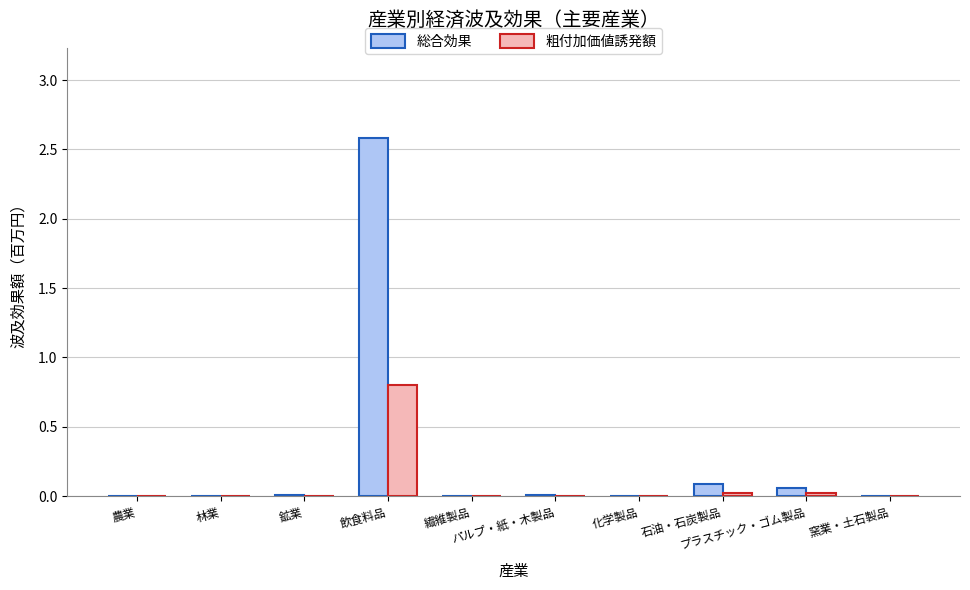

What is the maximum value shown in the chart?

2.6